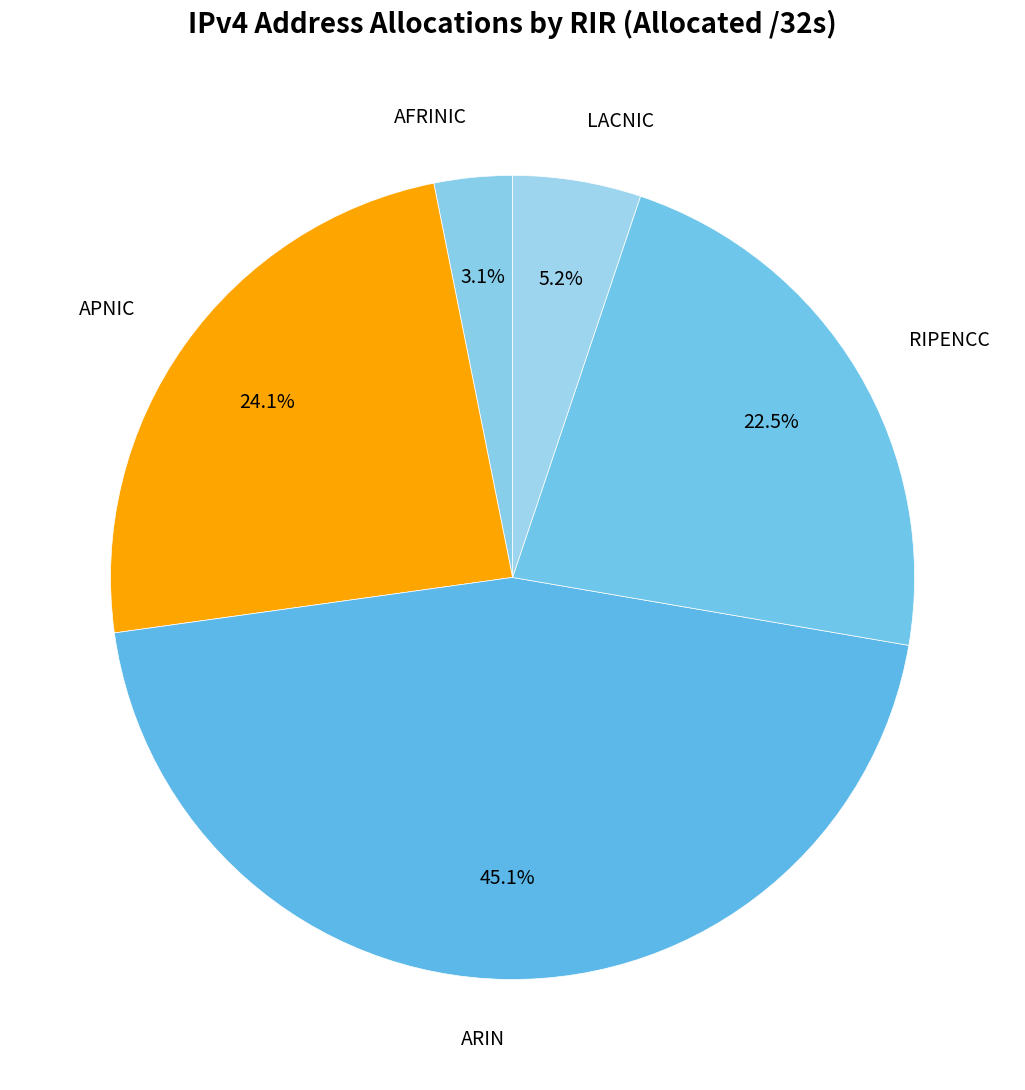

Which slice is the largest?

ARIN